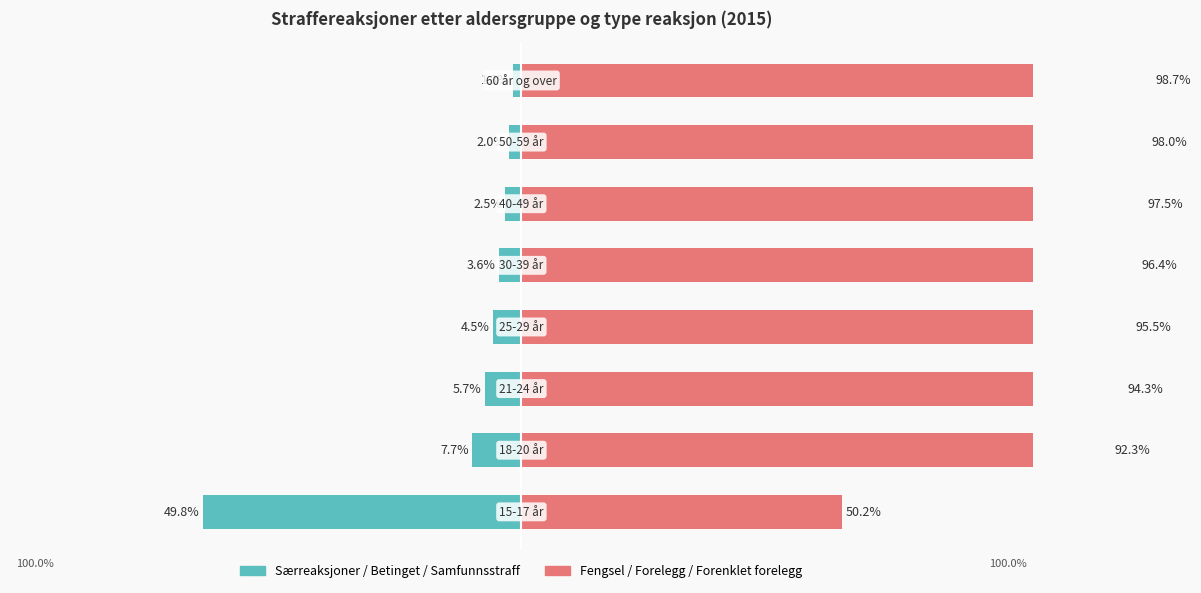

Reading left to right, extract all data points from this chart.

Særreaksjoner/Betinget/Samfunn: 0=-49.8	1=-7.7	2=-5.7	3=-4.5	4=-3.6	5=-2.5	6=-2.0	7=-1.3
Fengsel/Forelegg/Forenklet: 0=50.2	1=92.3	2=94.3	3=95.5	4=96.4	5=97.5	6=98.0	7=98.7